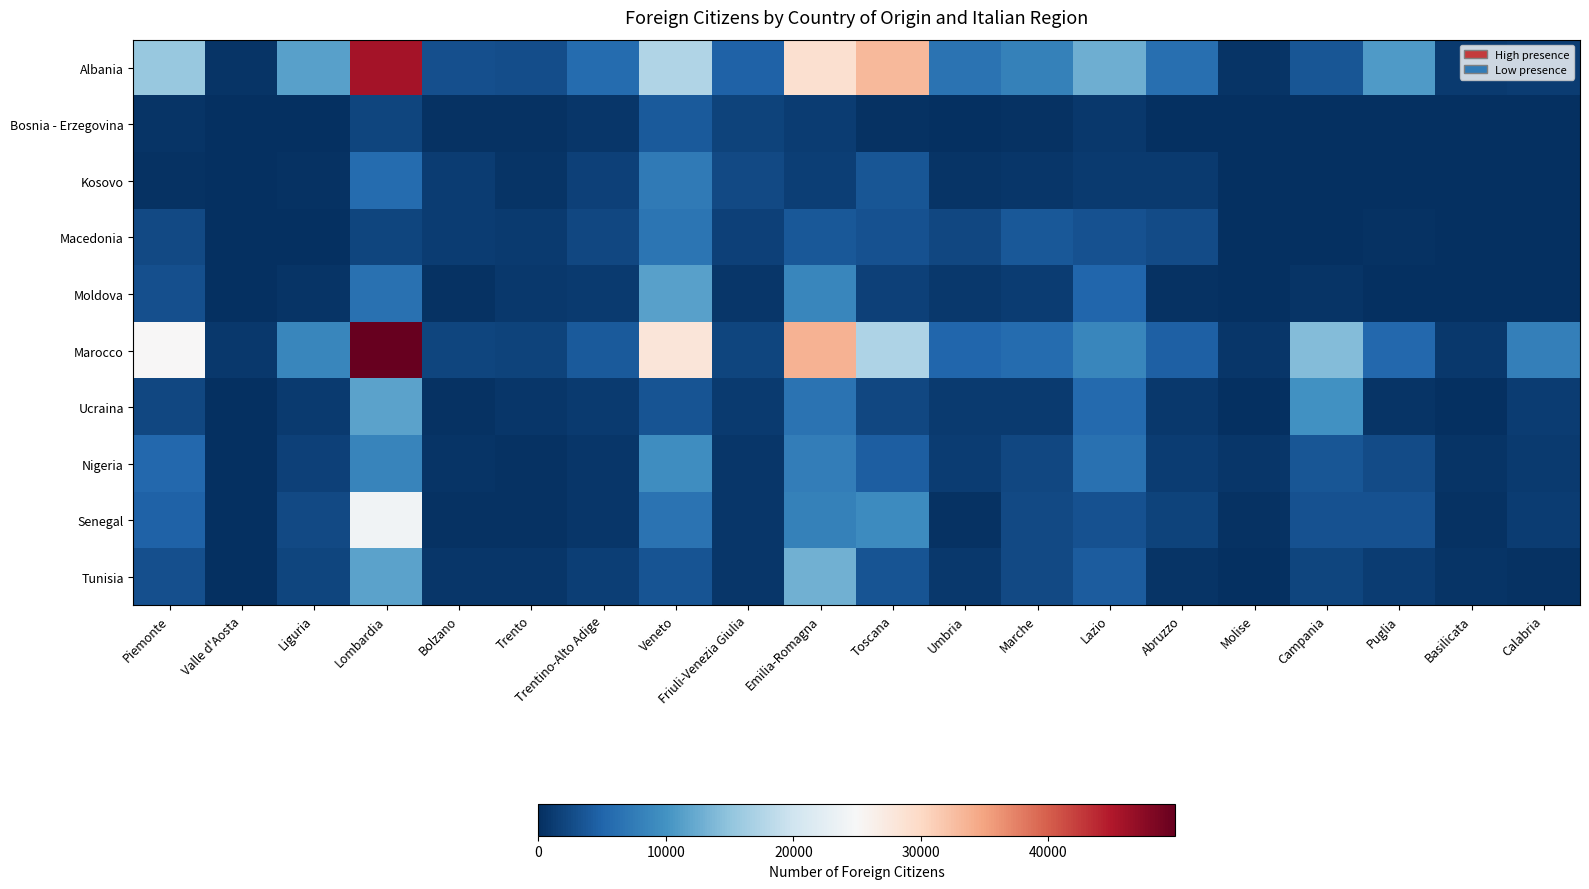

At which category is the sum across all series the highest?

Lombardia